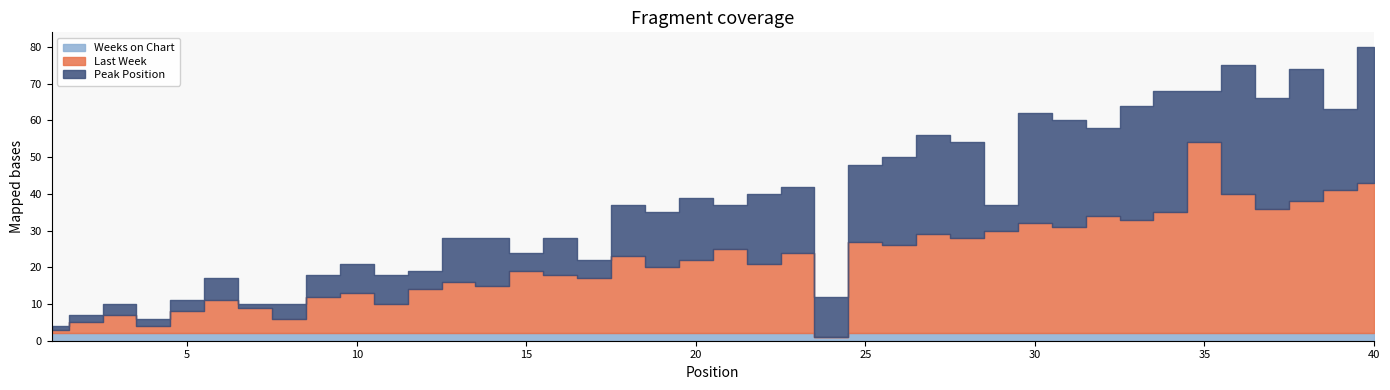

How many data points in Last Week are less than 20?

20